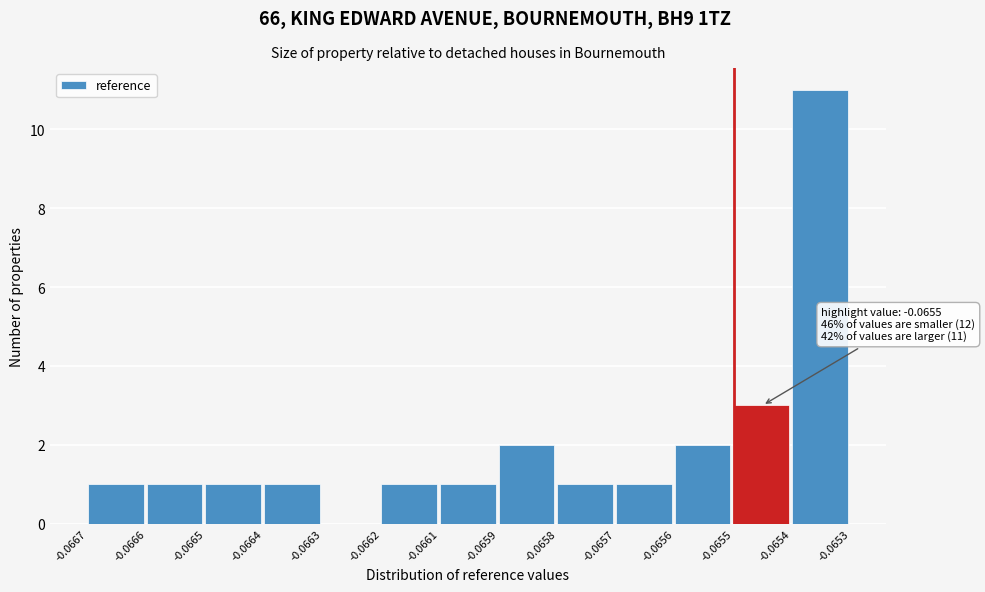

Reading left to right, list all the values displayed in this chart.

-0.0667=1	-0.0666=1	-0.0665=1	-0.0664=1	-0.0663=0	-0.0662=1	-0.0661=1	-0.0659=2	-0.0658=1	-0.0657=1	-0.0656=2	-0.0655=3	-0.0654=11